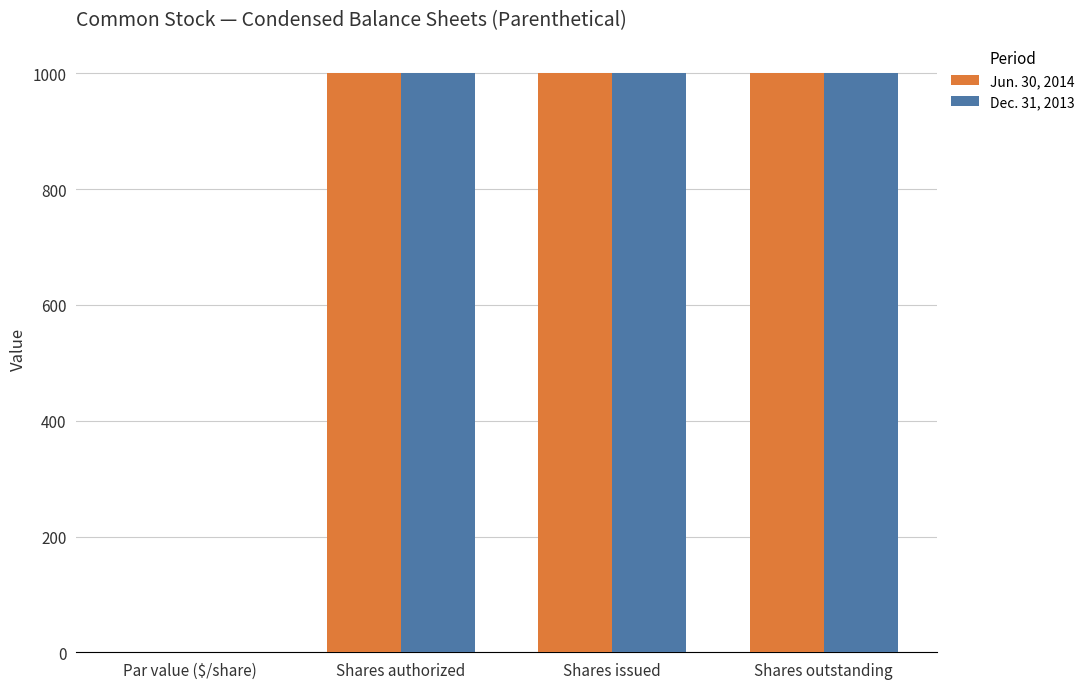

What is the sum of the Jun. 30, 2014 values at Shares issued and Shares authorized?

2000